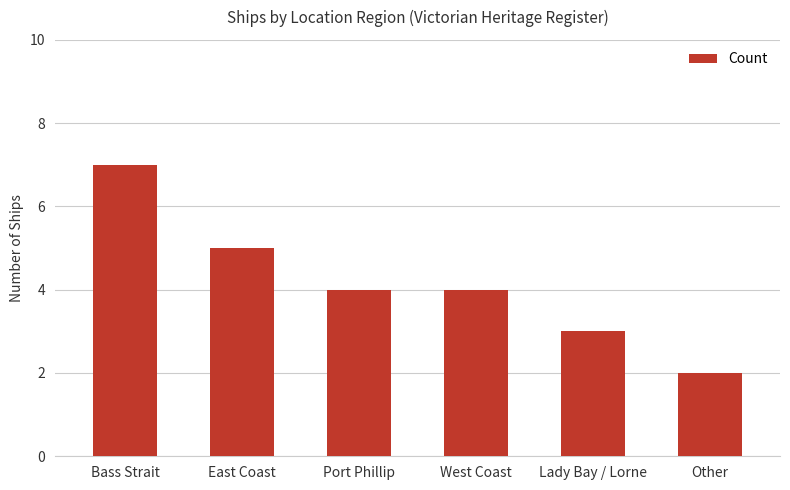

The chart shows a value of 7 at West Coast. True or false?

False